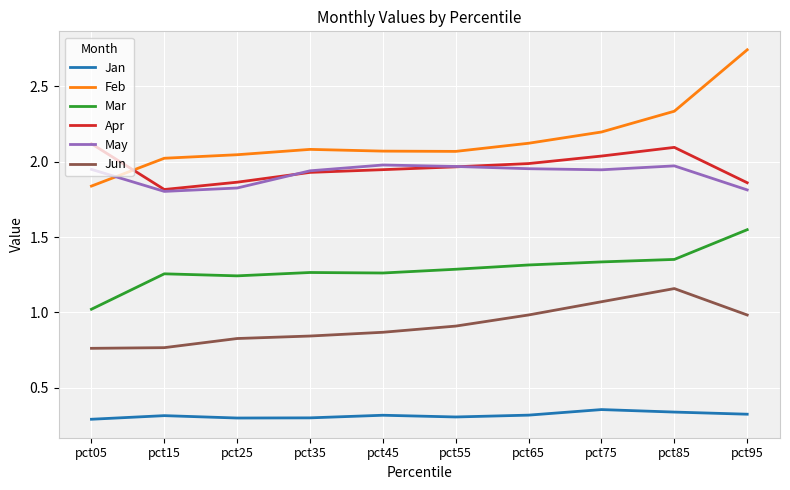

Which series has the widest spread of values?

Feb